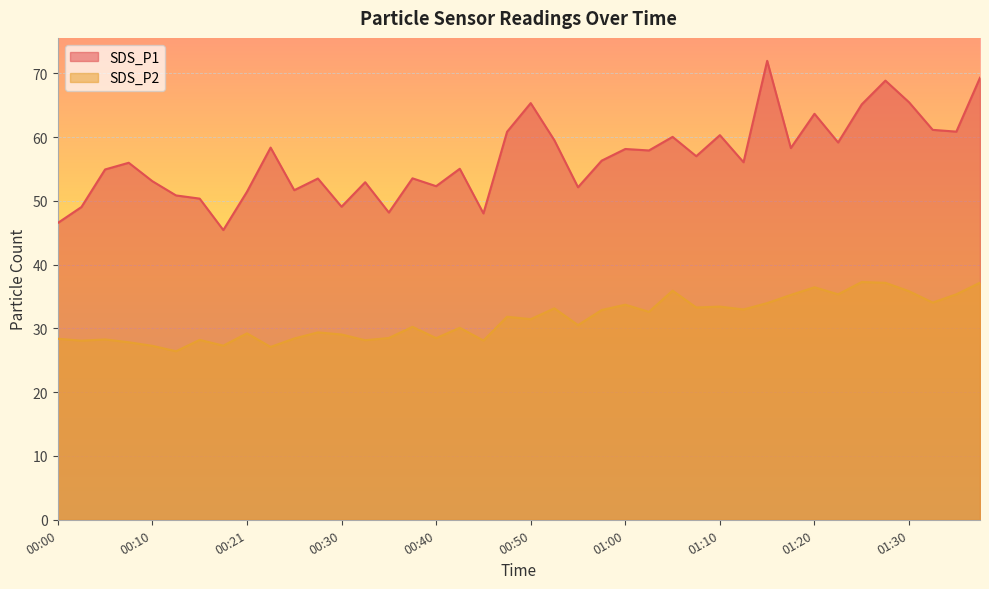

Rank the categories by SDS_P2 value from lowest to highest.

00:13, 00:23, 00:10, 00:18, 00:08, 00:03, 00:45, 00:33, 00:15, 00:05, 00:00, 00:26, 00:40, 00:35, 00:30, 00:21, 00:28, 00:43, 00:38, 00:55, 00:50, 00:48, 01:03, 00:58, 01:12, 00:53, 01:08, 01:10, 01:00, 01:15, 01:32, 01:17, 01:22, 01:35, 01:30, 01:05, 01:20, 01:27, 01:37, 01:25